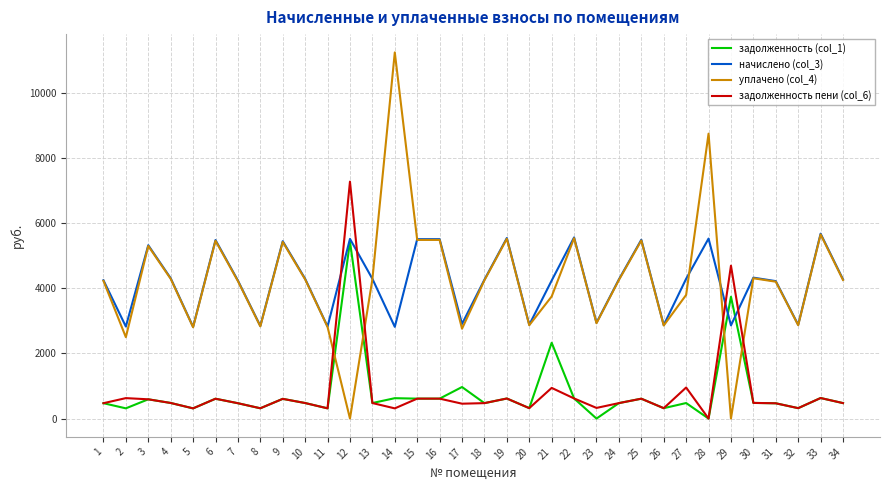

At which category does уплачено (col_4) reach its first local peak?

3